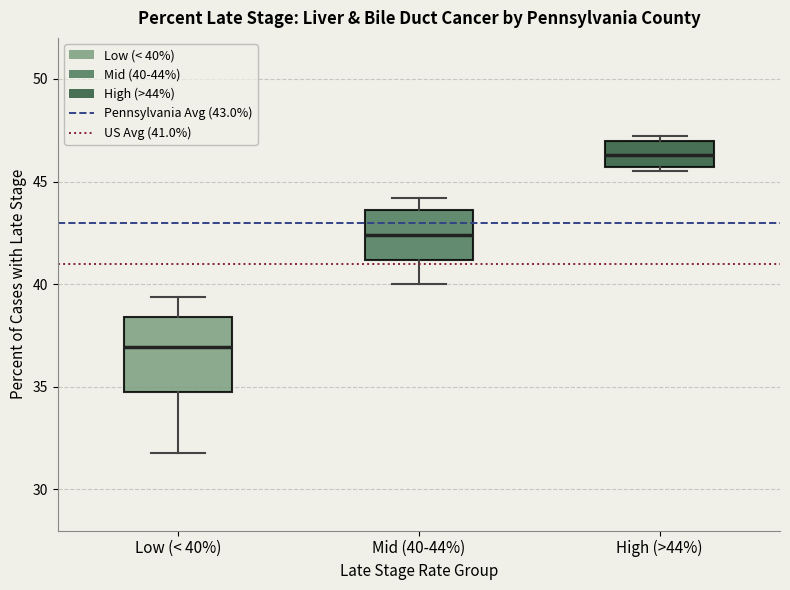

Which box has the highest median line?

High (>44%)